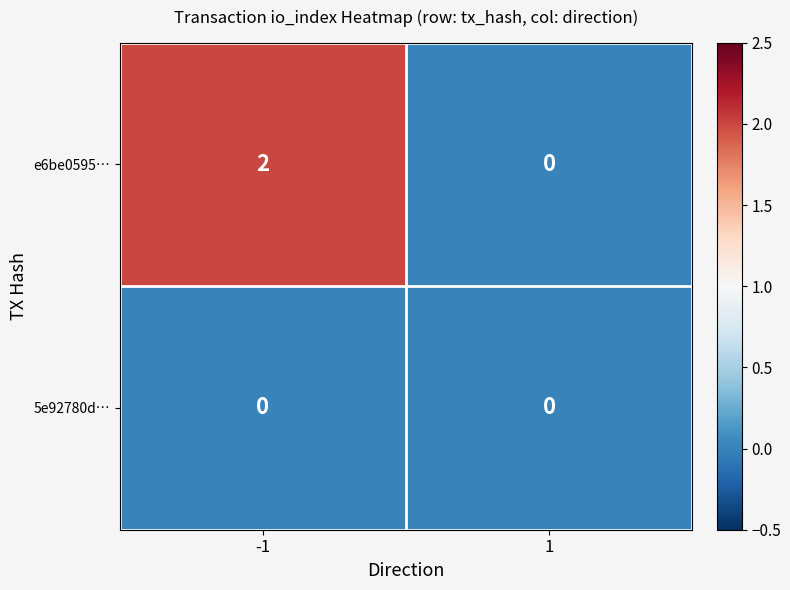

Reading left to right, extract all data points from this chart.

e6be0595…: -1=2	1=0
5e92780d…: -1=0	1=0